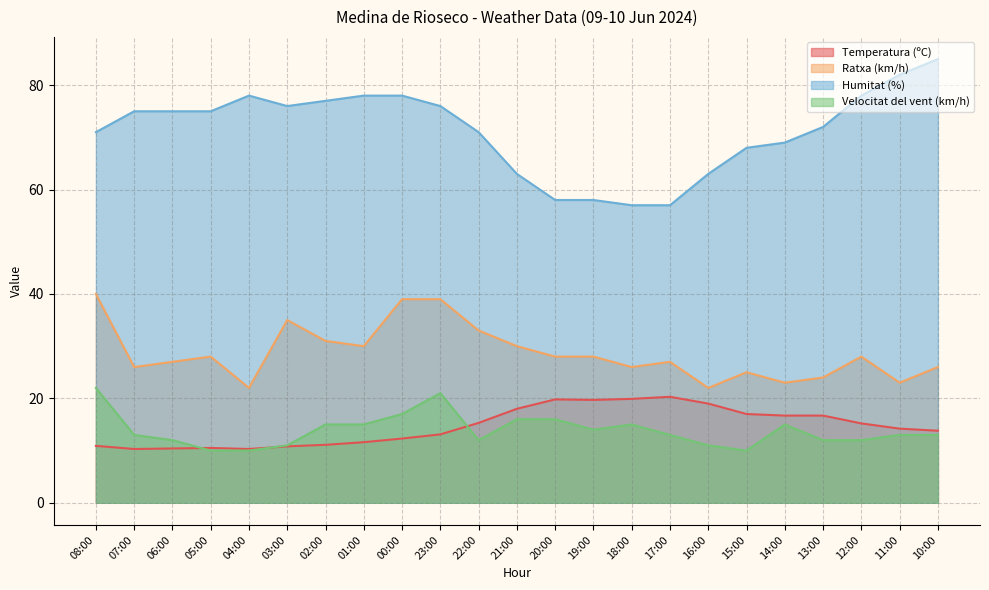

How many values in the Temperatura (ºC) series are below 14?

11